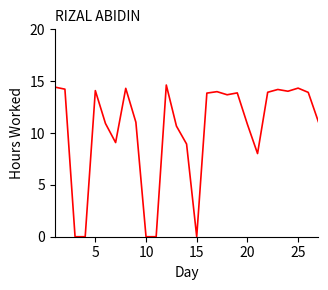

What is the maximum value shown in the chart?

14.6